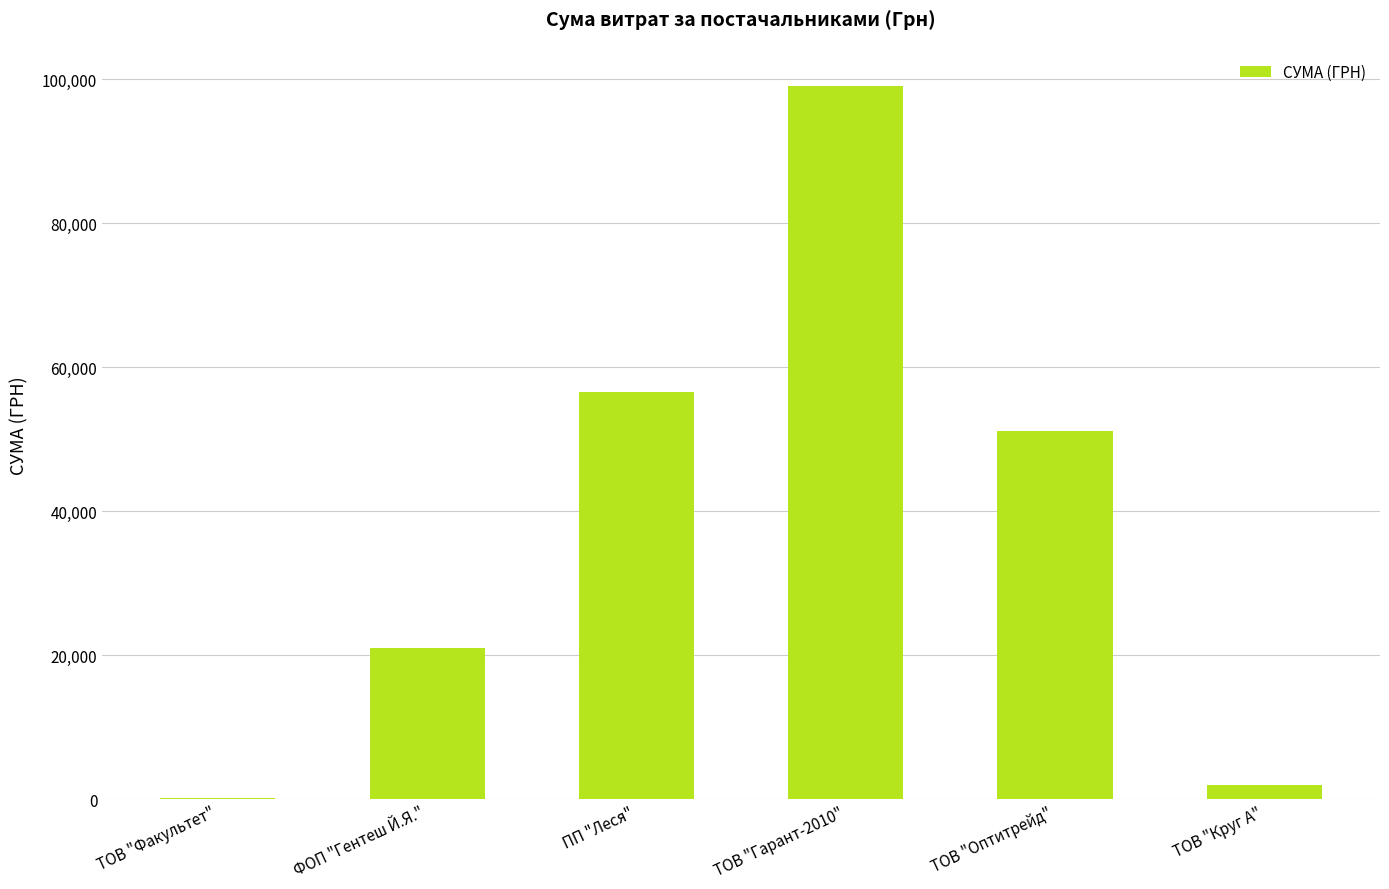

What is the maximum value shown in the chart?

99143.5